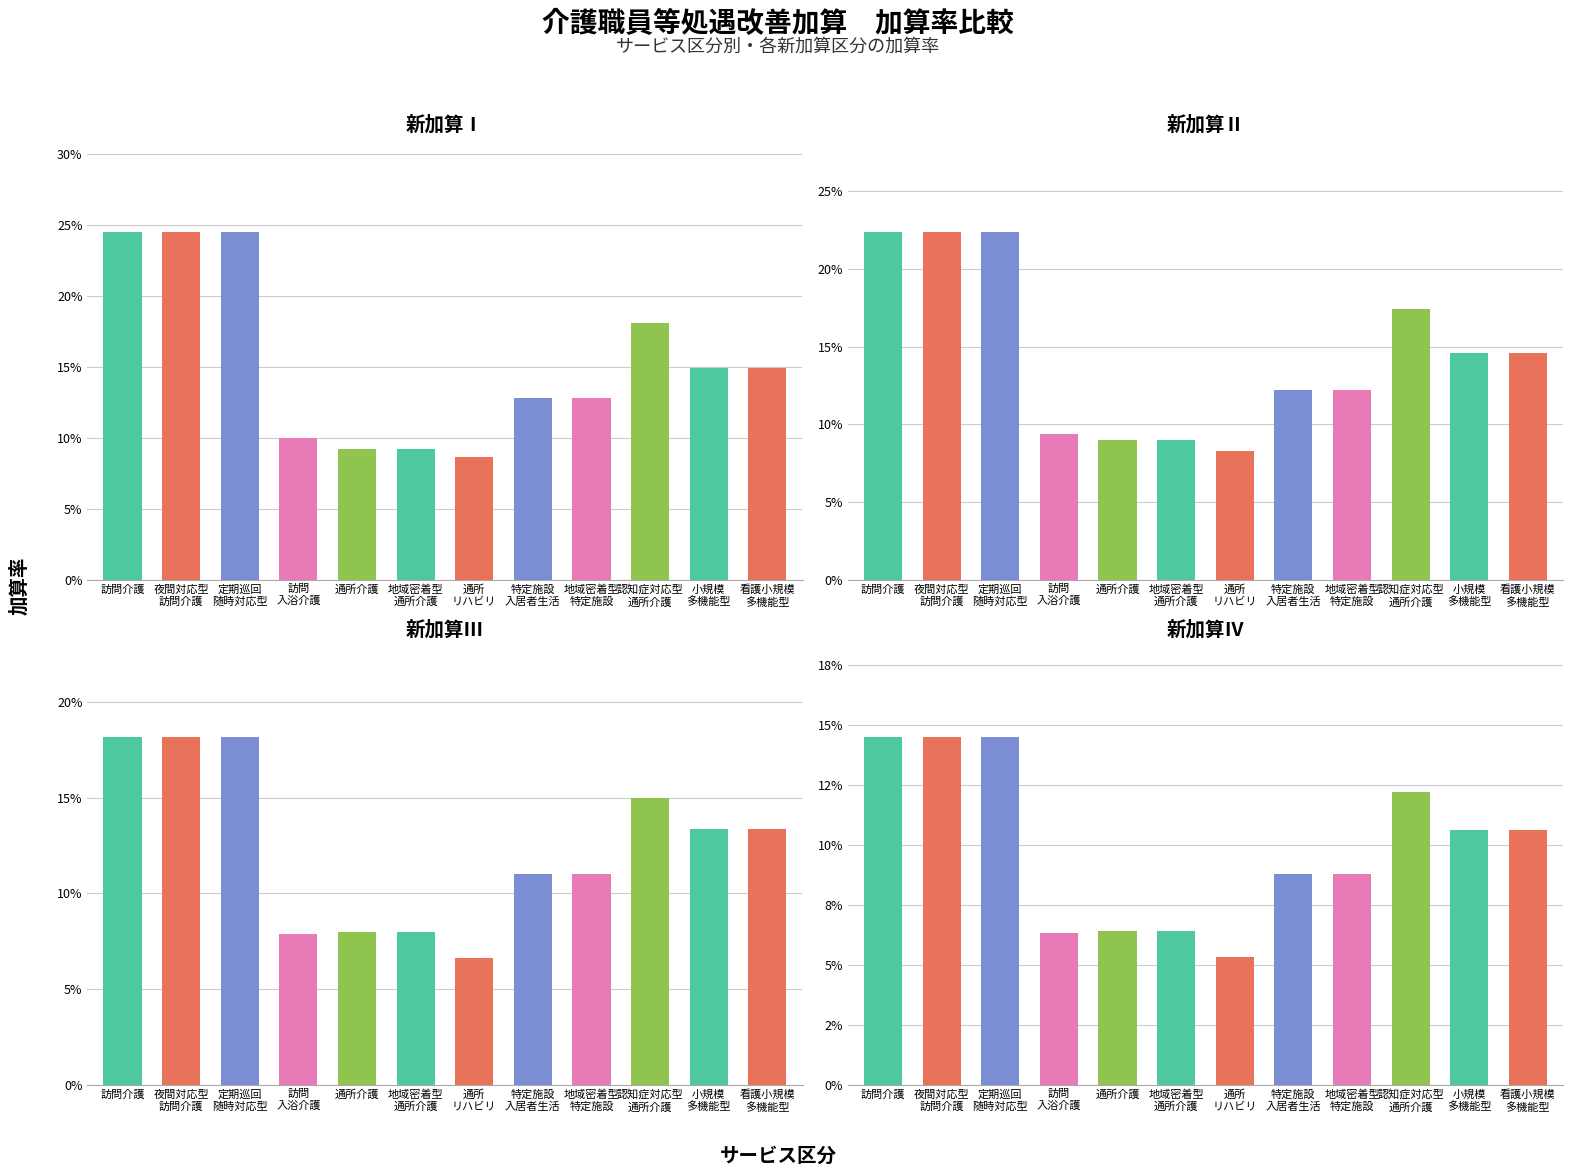

What is the difference between the maximum and minimum values in the 新加算Ⅳ series?

0.1